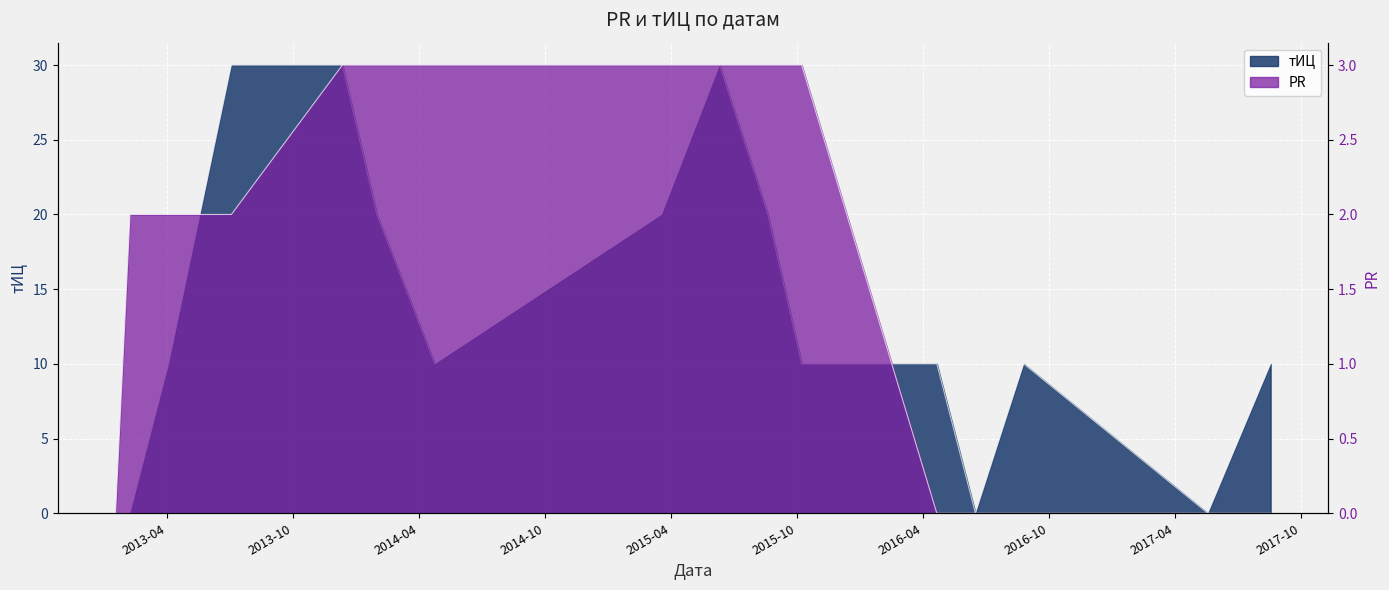

Where is the first local maximum for тИЦ?

2015-06-11